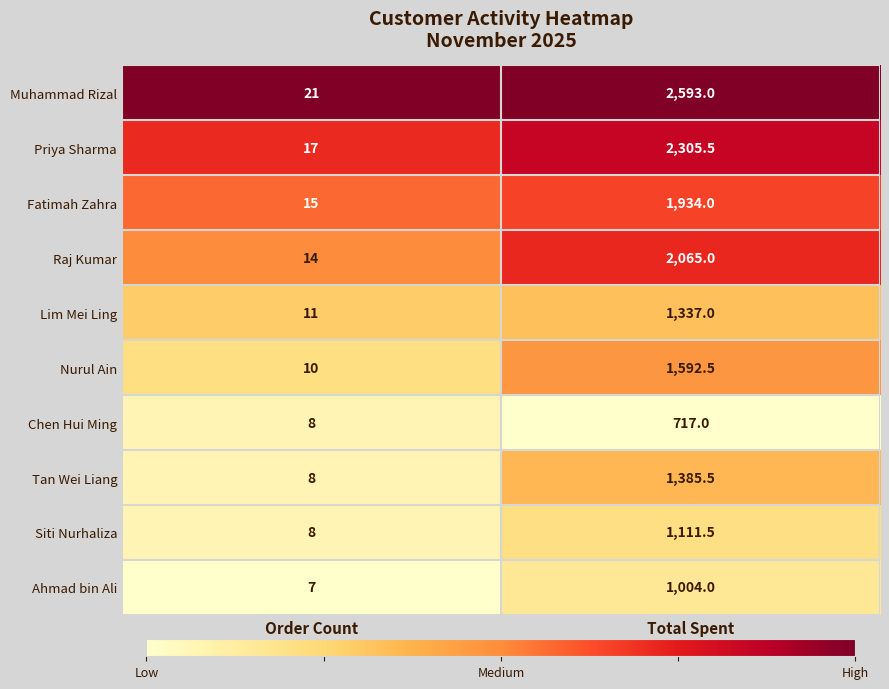

Reading right to left, list all the values displayed in this chart.

Muhammad Rizal: 2593.0	21.0
Priya Sharma: 2305.5	17.0
Fatimah Zahra: 1934.0	15.0
Raj Kumar: 2065.0	14.0
Lim Mei Ling: 1337.0	11.0
Nurul Ain: 1592.5	10.0
Chen Hui Ming: 717.0	8.0
Tan Wei Liang: 1385.5	8.0
Siti Nurhaliza: 1111.5	8.0
Ahmad bin Ali: 1004.0	7.0